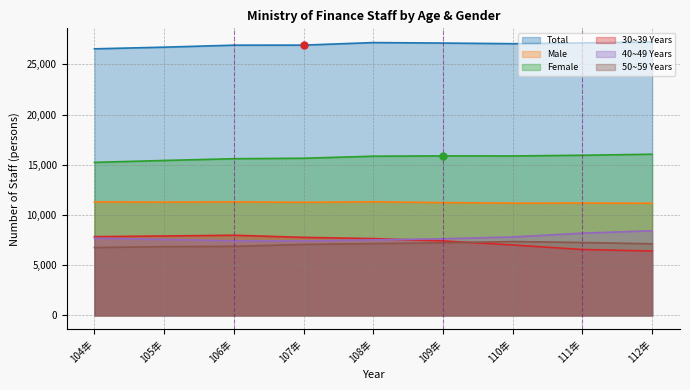

What is the average value of the 50~59 Years series?

7075